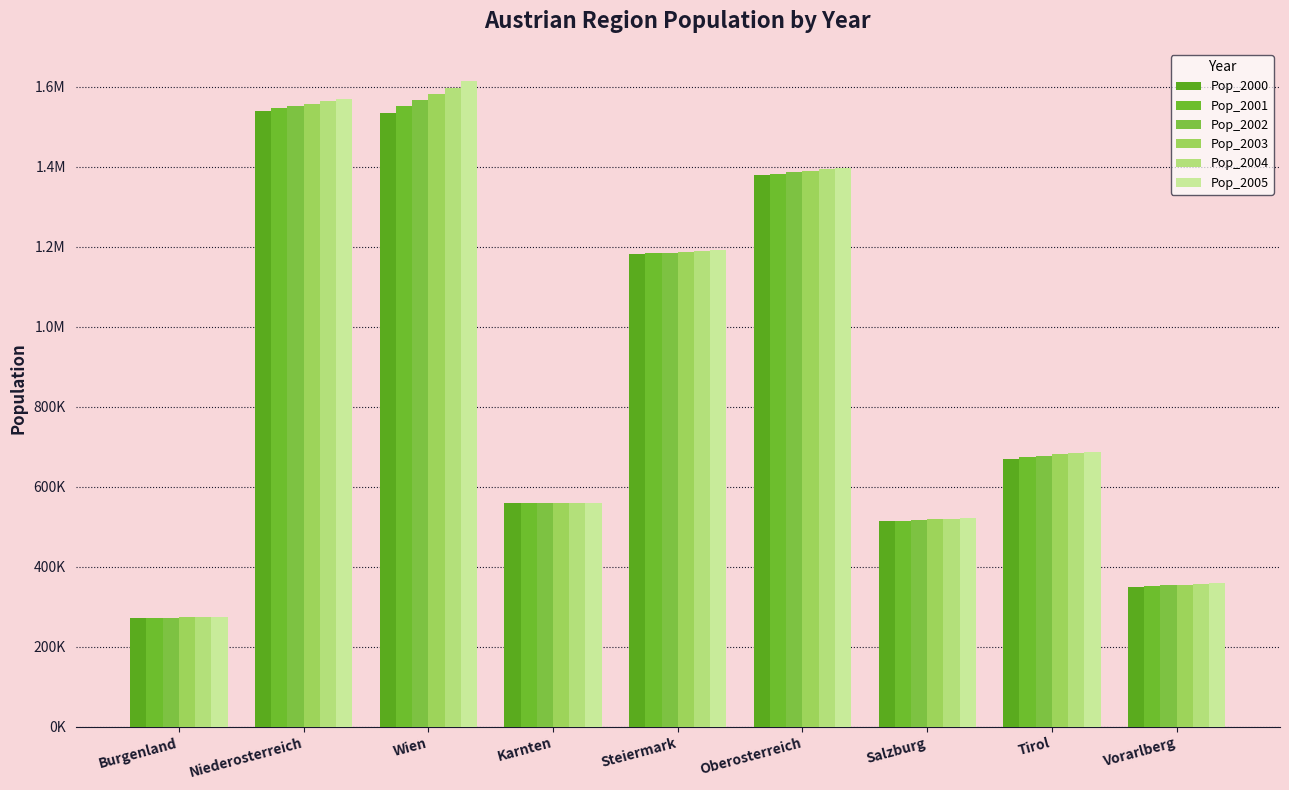

What is the difference between the Pop_2001 values at Niederosterreich and Steiermark?

362520.9